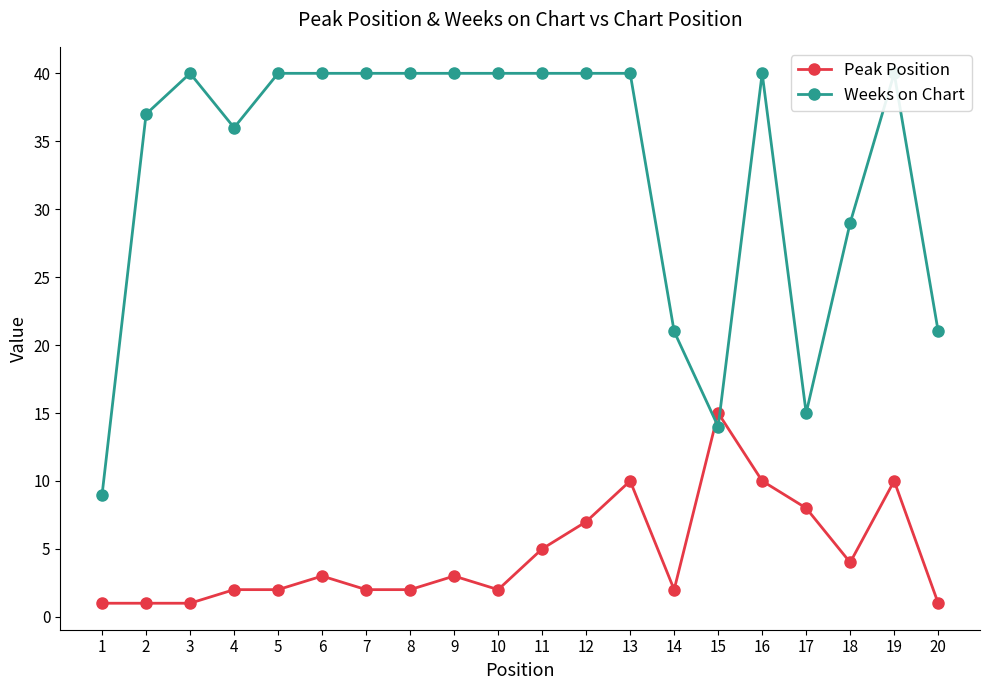

True or false: Weeks on Chart has a value of 55 at 8.

False